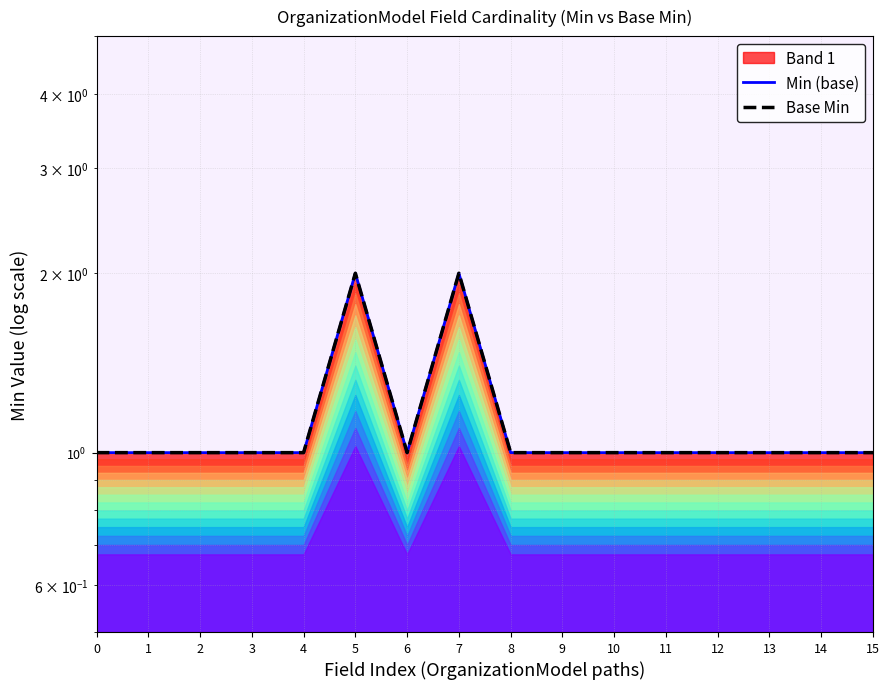

True or false: Min (base) has more than 1 interior local peaks.

True